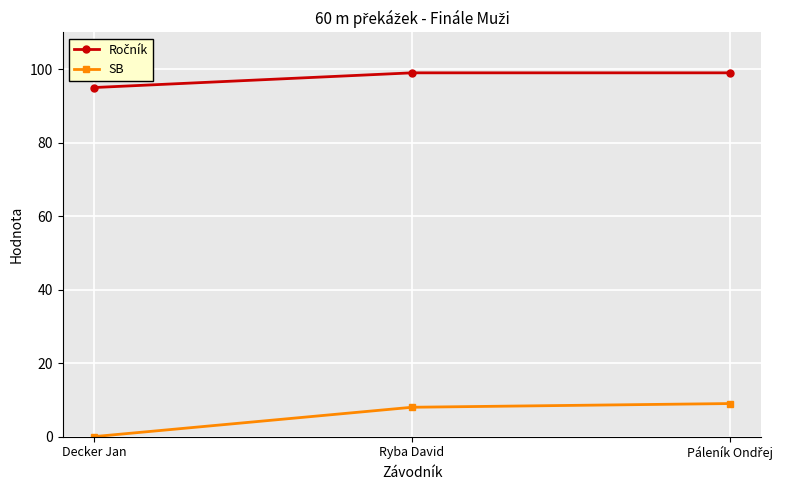

At how many categories does at least one series exceed 39?

3